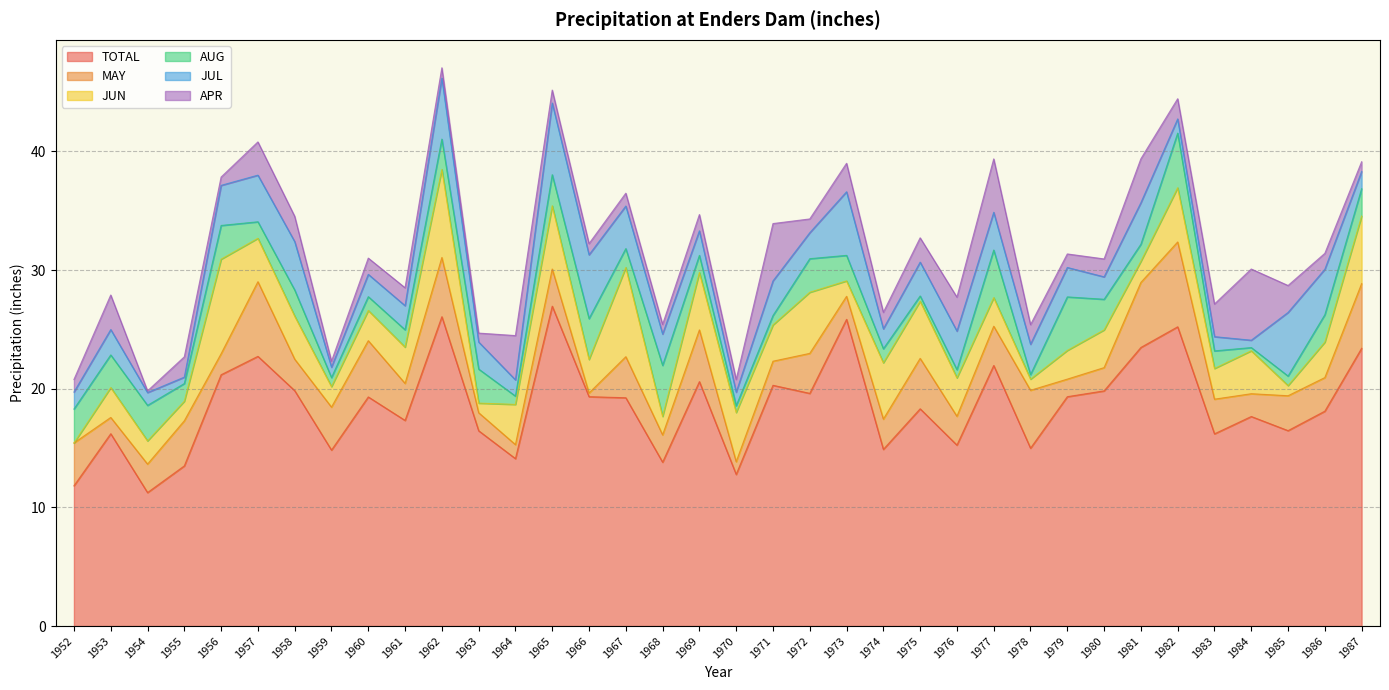

What is the difference between the maximum and minimum values in the AUG series?

4.3